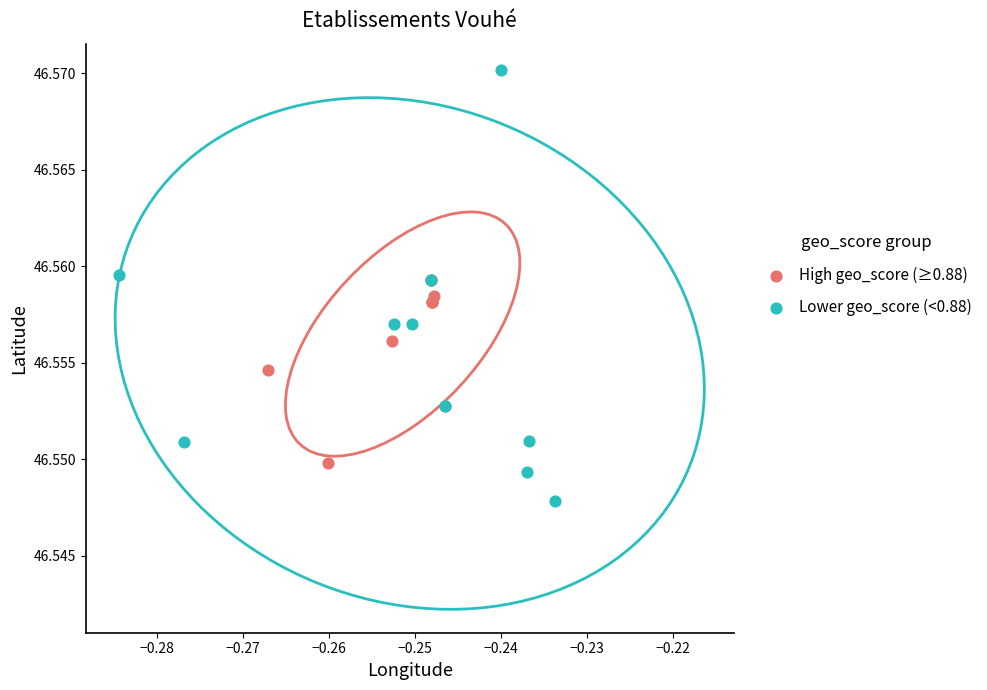

Which series contains the highest Y value?

Lower geo_score (<0.88)